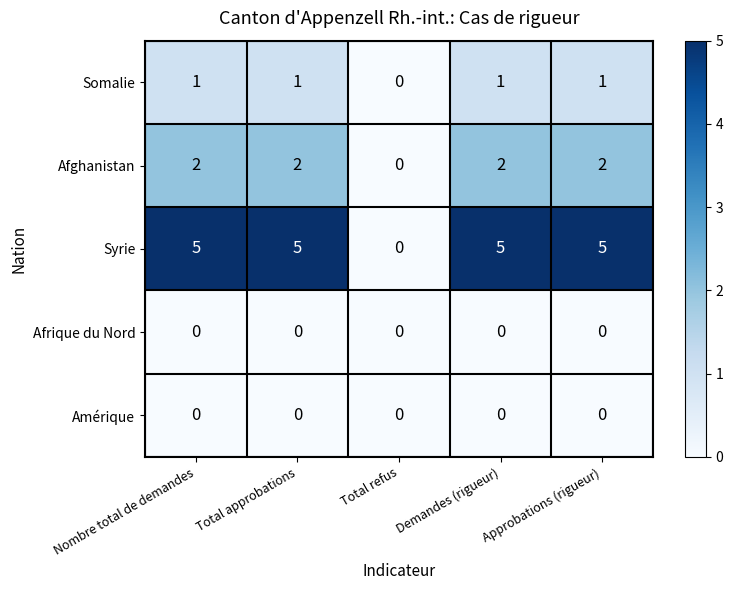

Which series has the widest spread of values?

Syrie